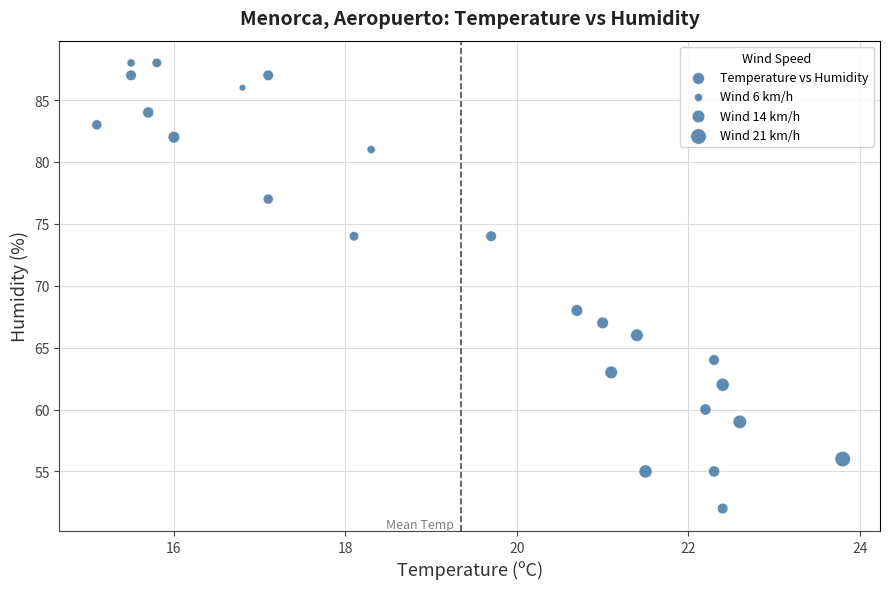

What Y value in the scatter plot is closest to 70?

68